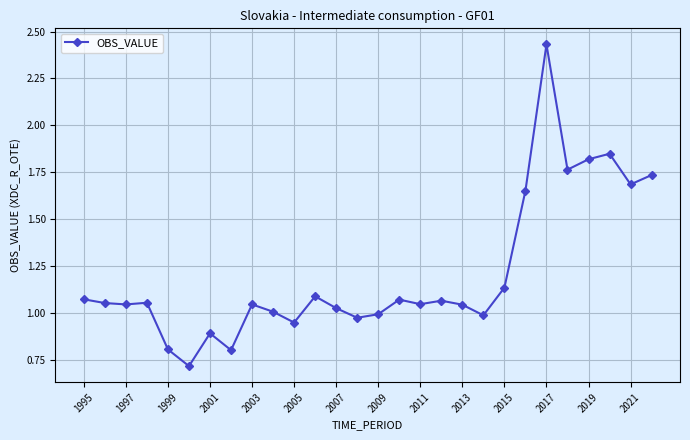

True or false: there are more than 1 points higher than both neighbors.

True